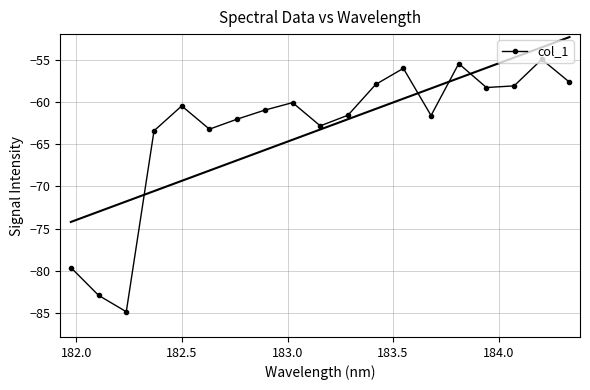

What is the sum of all values?

-1202.3